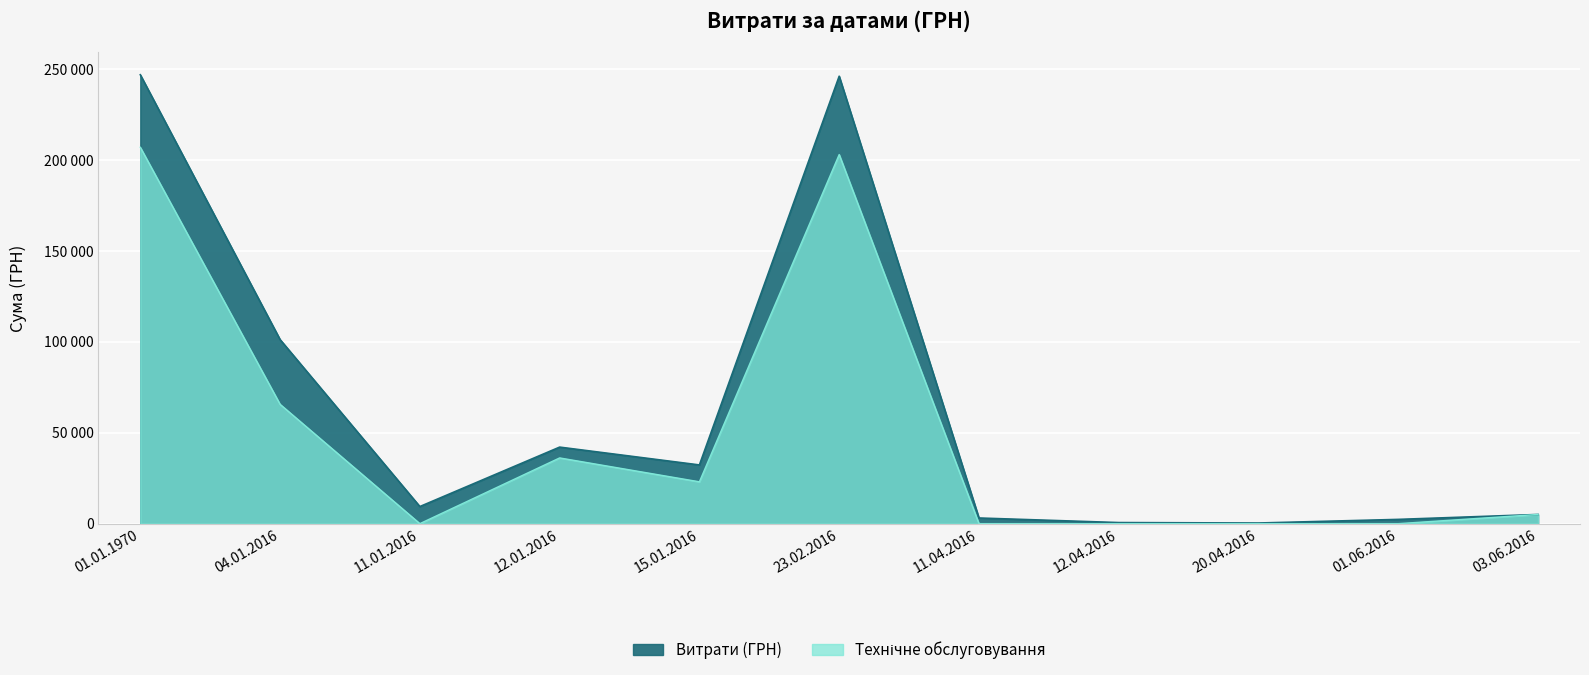

What is the change in value from 12.01.2016 to 03.06.2016?

-37042.1